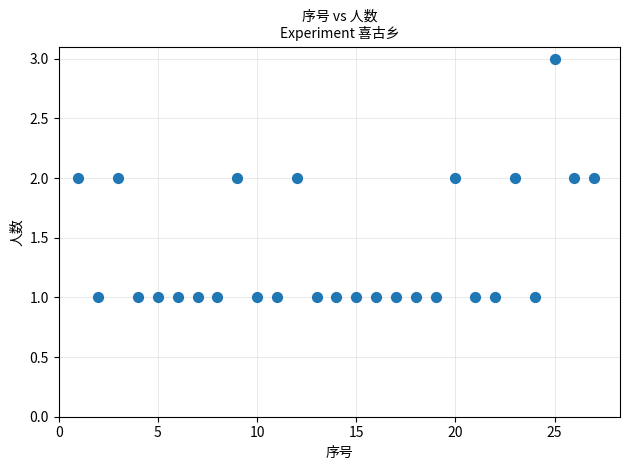

What is the range of X values (max minus min)?

26